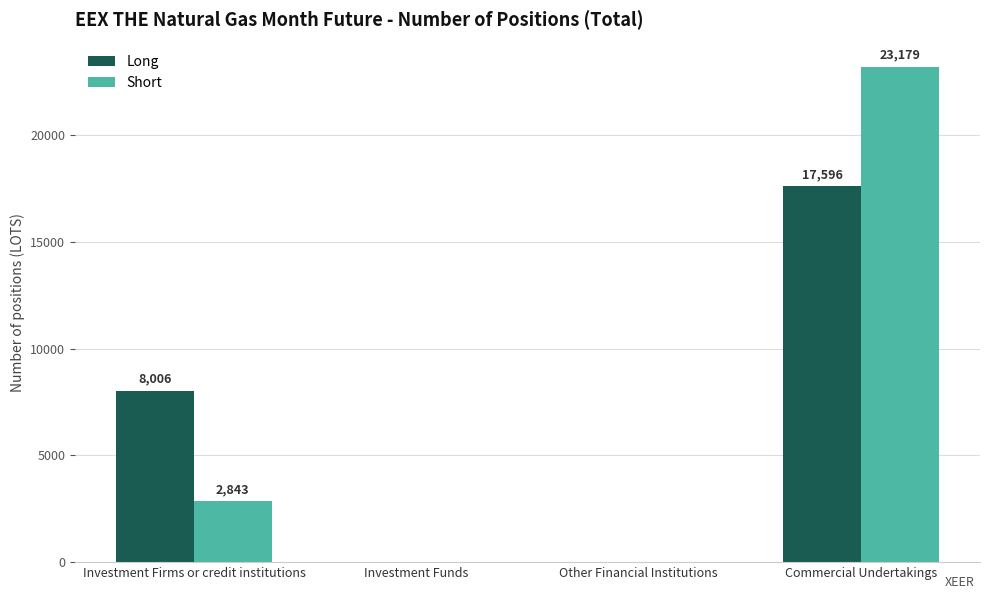

What is the sum of all Long values?

25602